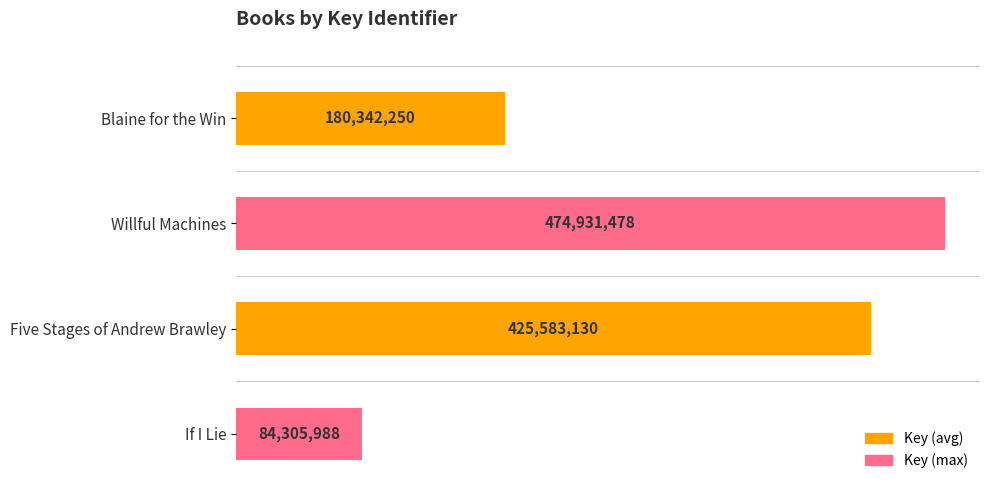

Are the bars horizontal?

Yes